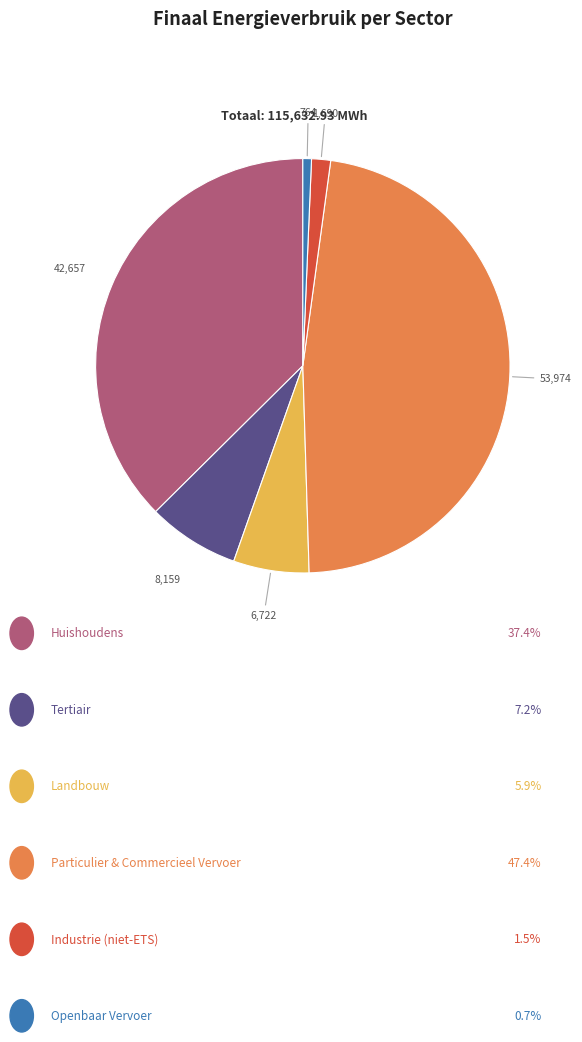

Is there a majority slice in this chart?

No